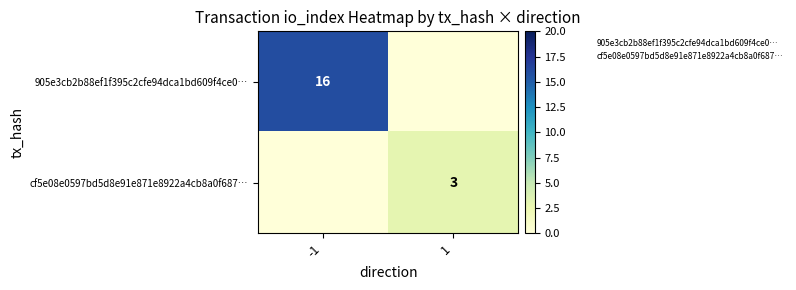

At which category is the sum across all series the highest?

-1